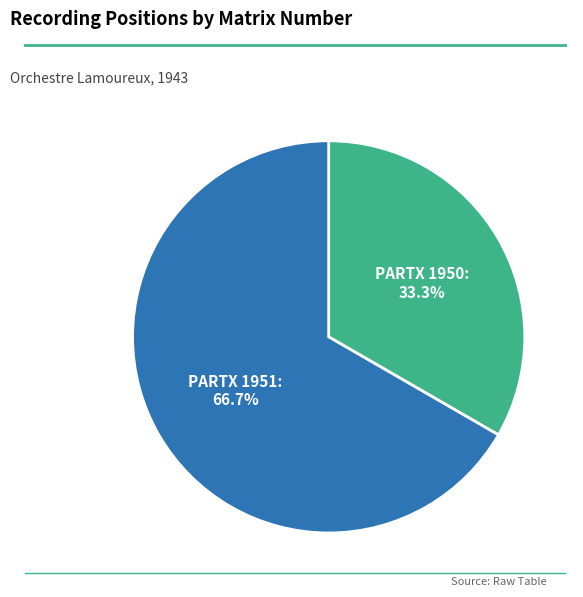

Does any single category account for the majority?

Yes